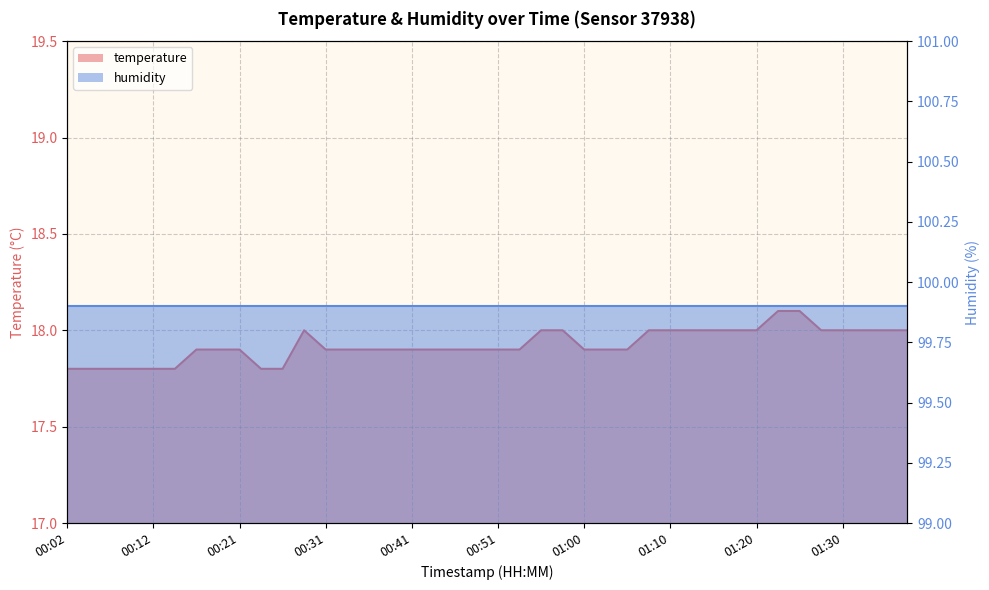

What is the approximate value at 00:29?

18.0